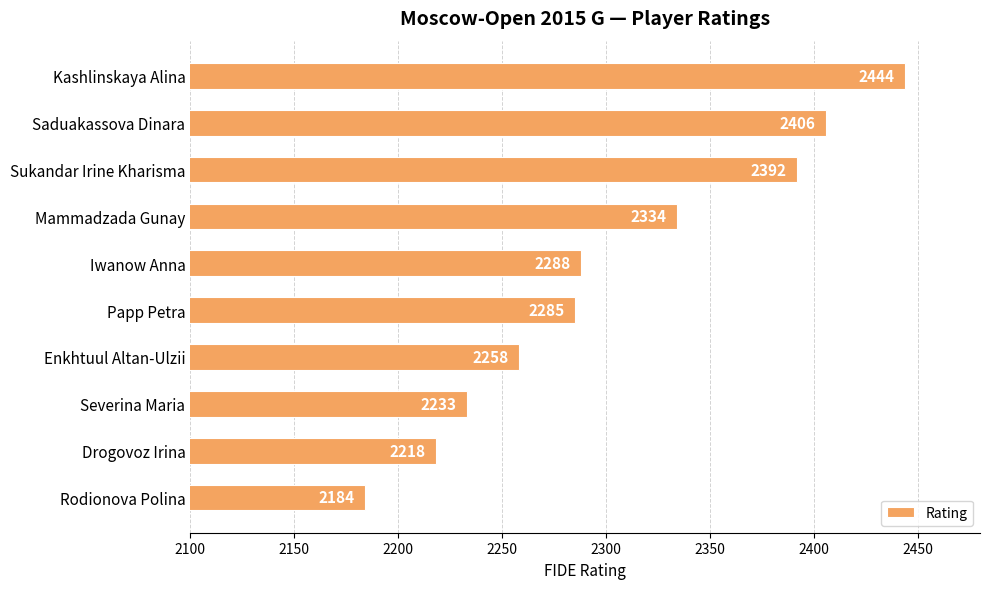

List the labels in order of value, largest first.

Kashlinskaya Alina, Saduakassova Dinara, Sukandar Irine Kharisma, Mammadzada Gunay, Iwanow Anna, Papp Petra, Enkhtuul Altan-Ulzii, Severina Maria, Drogovoz Irina, Rodionova Polina